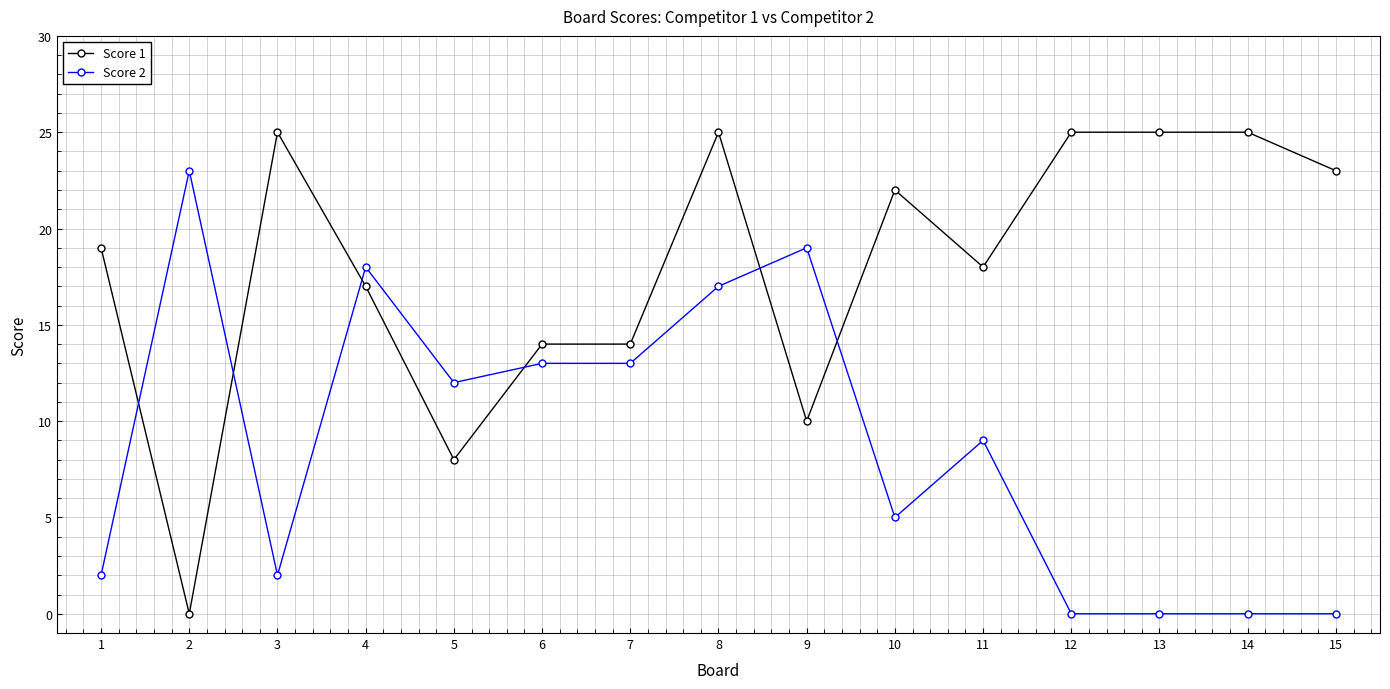

Which series changed the most between 1 and 13?

Score 1